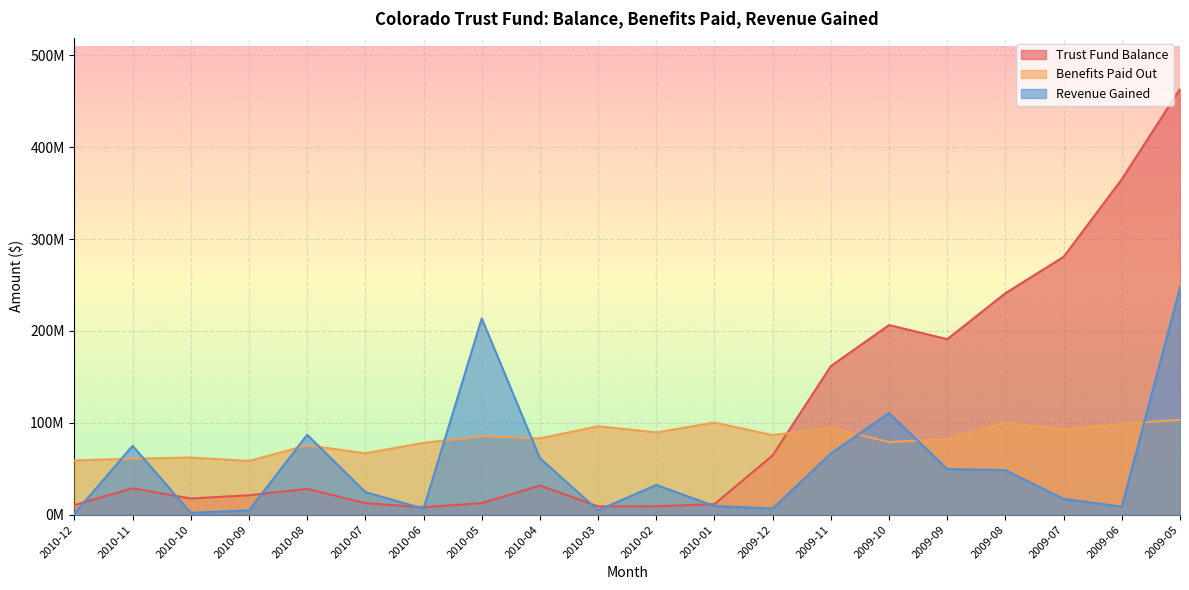

What position from the left is 2010-05?

8